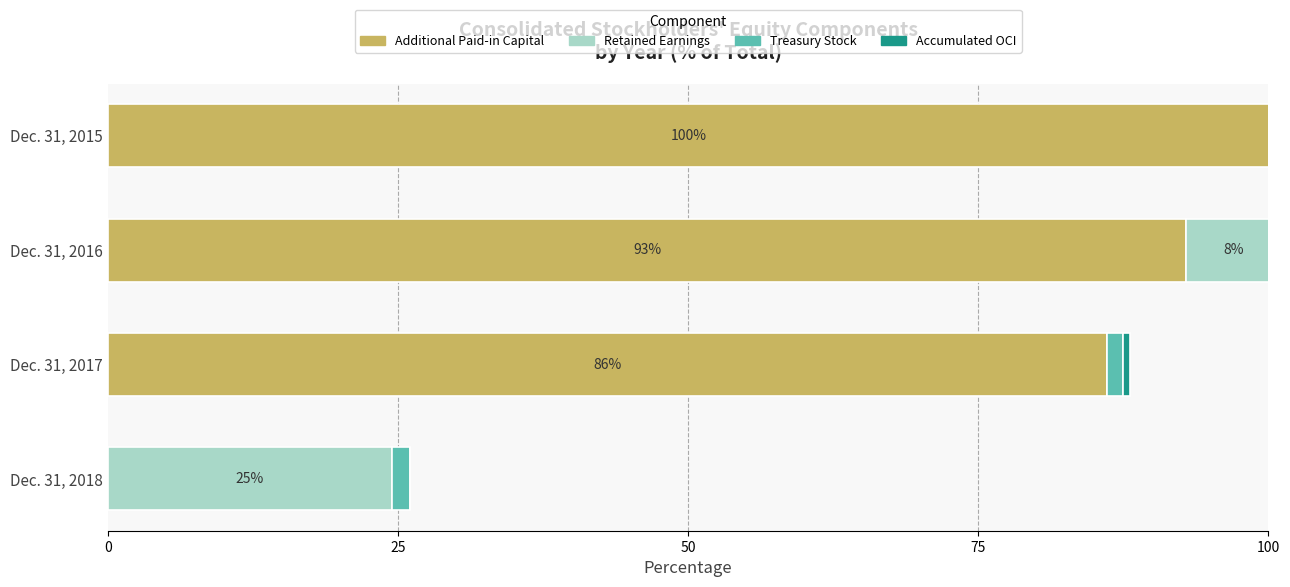

What is the sum of the Treasury Stock values at Dec. 31, 2016 and Dec. 31, 2018?

2.8